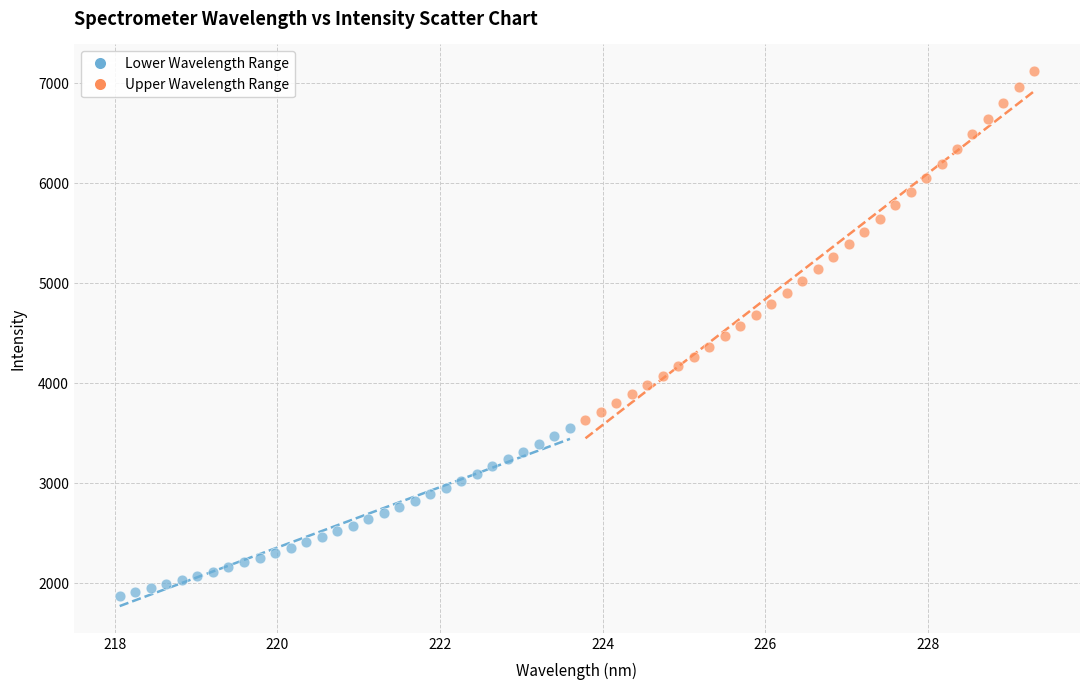

Which series reaches the maximum Y coordinate?

Upper Wavelength Range